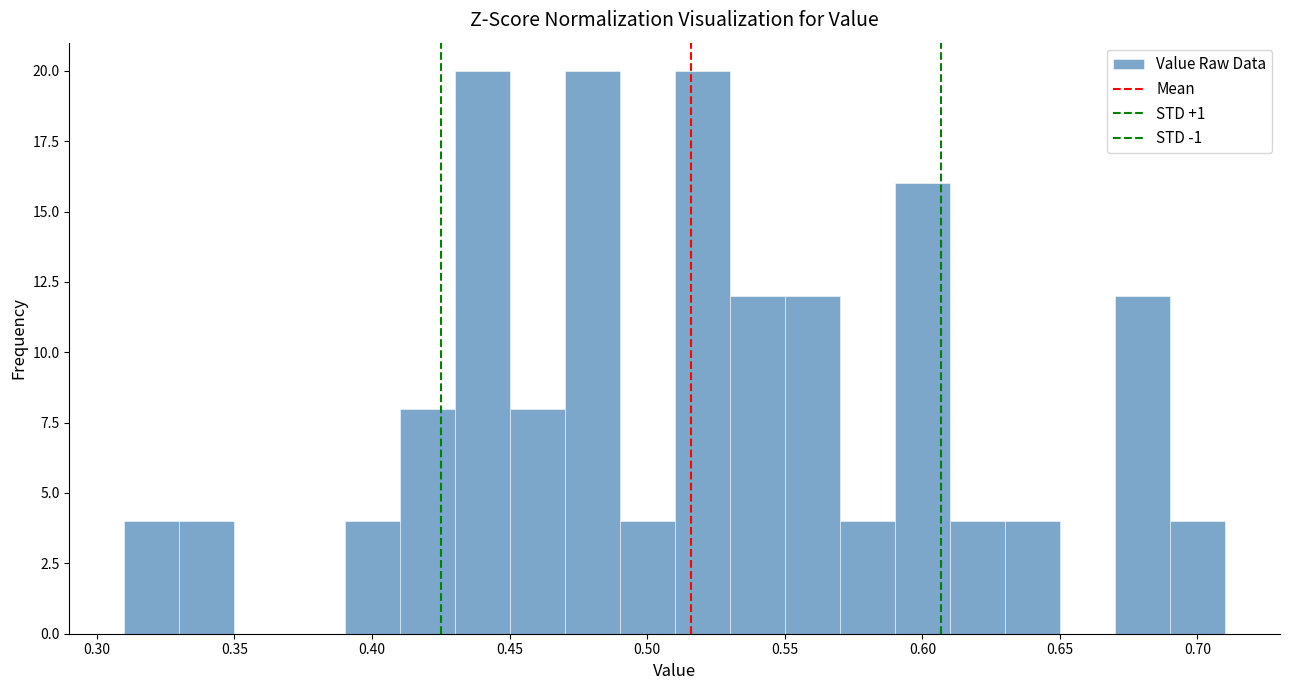

Reading left to right, transcribe this chart: for each bar, give the range it covers on the x-axis and its height. The values are not printed on the chart, so give them approximately, as read against the axis.

0.31 to 0.33: 4
0.33 to 0.35: 4
0.35 to 0.37: 0
0.37 to 0.39: 0
0.39 to 0.41: 4
0.41 to 0.43: 8
0.43 to 0.45: 20
0.45 to 0.47: 8
0.47 to 0.49: 20
0.49 to 0.51: 4
0.51 to 0.53: 20
0.53 to 0.55: 12
0.55 to 0.57: 12
0.57 to 0.59: 4
0.59 to 0.61: 16
0.61 to 0.63: 4
0.63 to 0.65: 4
0.65 to 0.67: 0
0.67 to 0.69: 12
0.69 to 0.71: 4